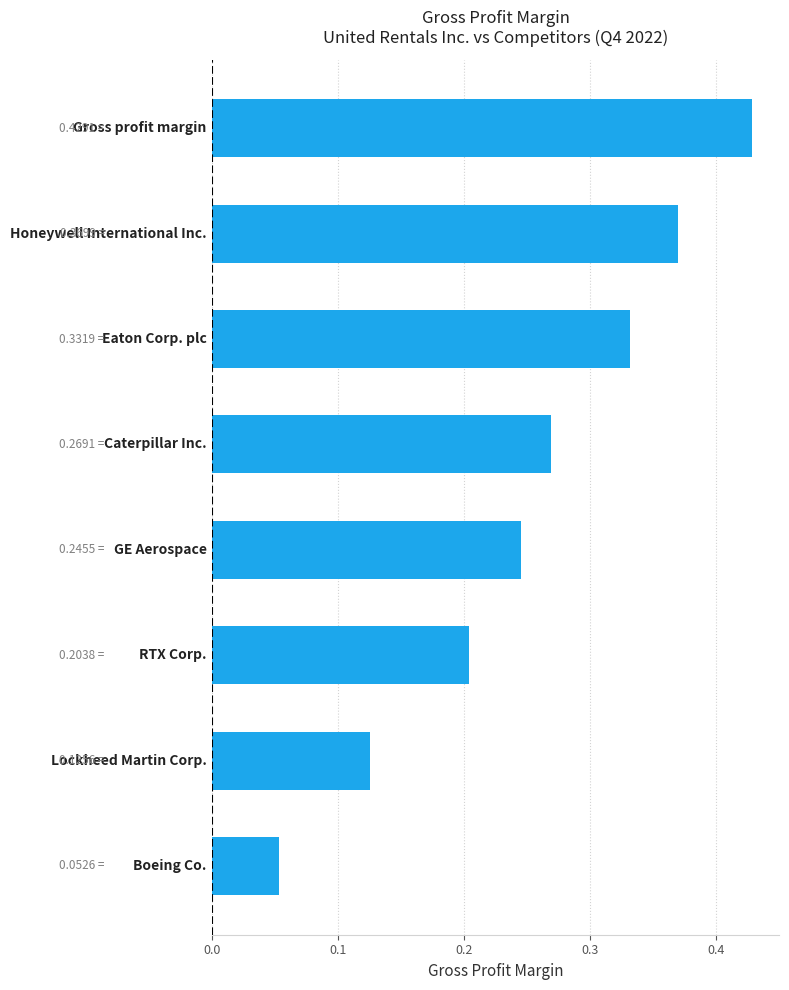

What is the sum of all values?

2.0